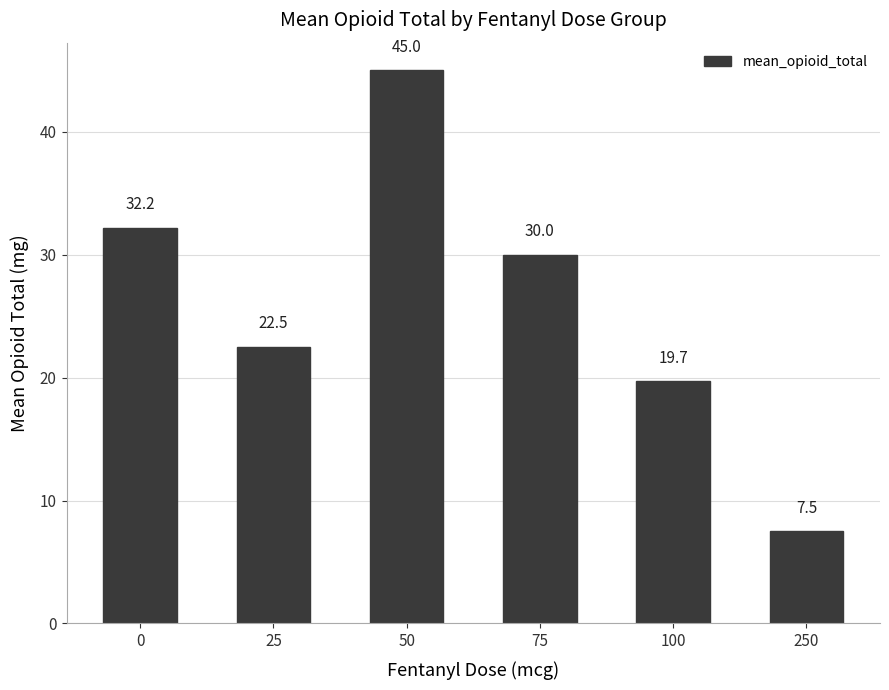

Reading left to right, extract all data points from this chart.

0=32.2	25=22.5	50=45.0	75=30.0	100=19.7	250=7.5